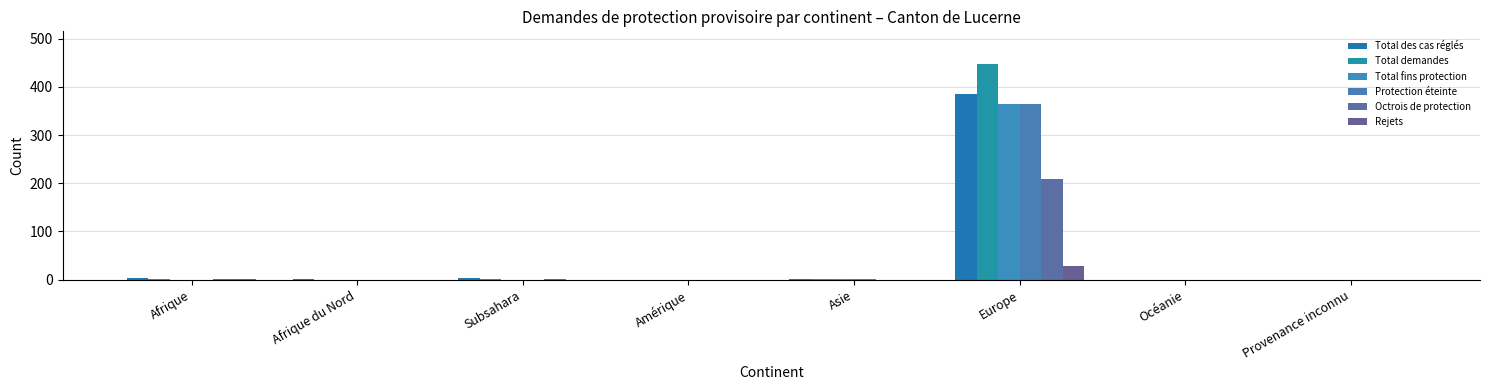

List the labels in order of Total demandes value, smallest first.

Afrique du Nord, Amérique, Océanie, Provenance inconnu, Afrique, Subsahara, Asie, Europe